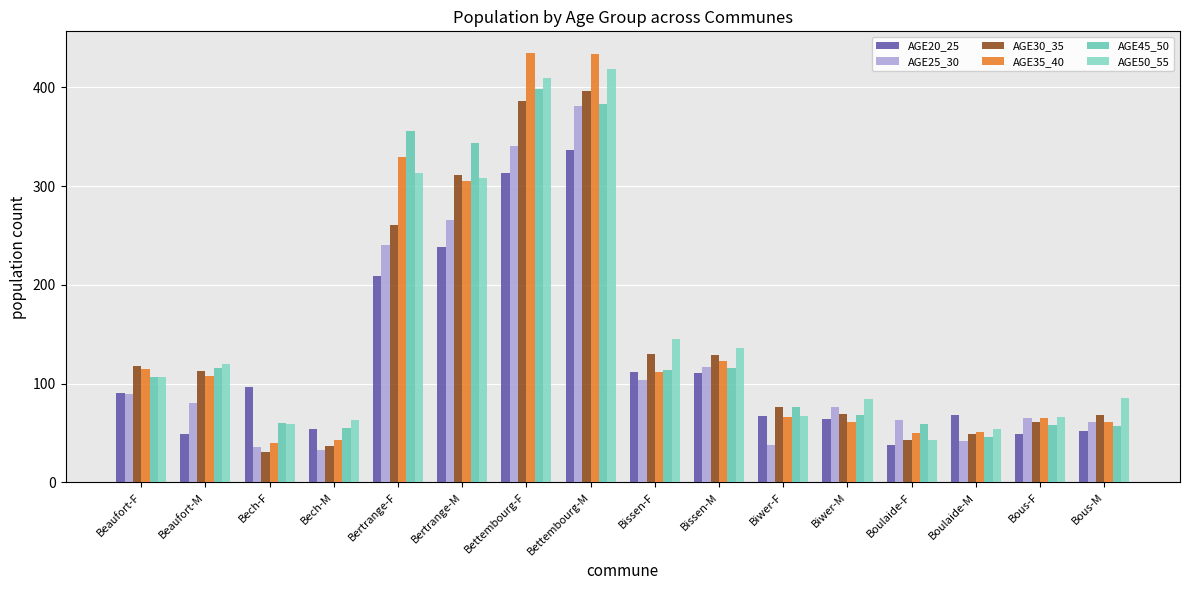

Count the number of categories in the chart.

16